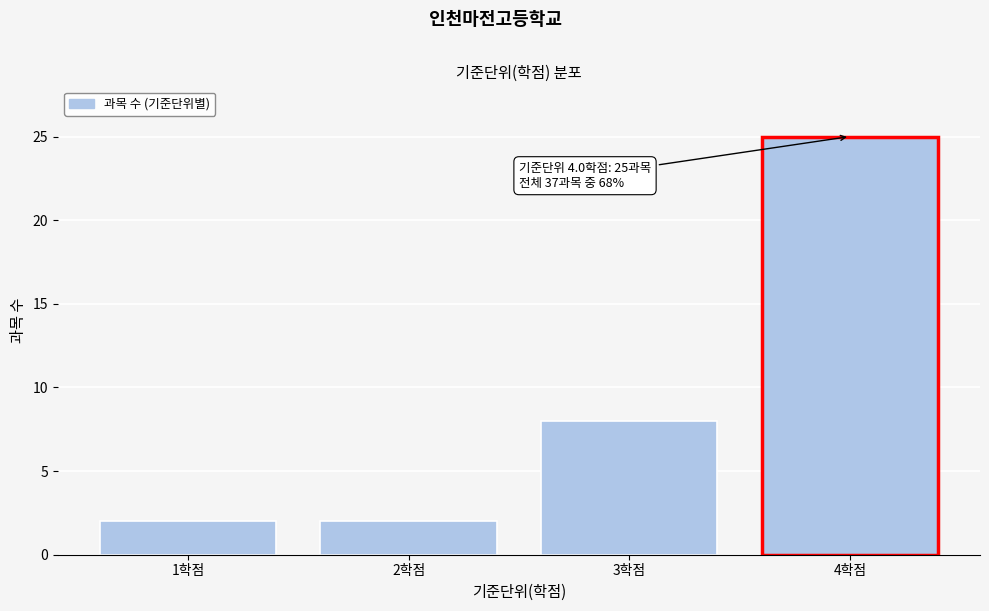

Over which range of the x-axis is the bar tallest?

3.5 to 4.5